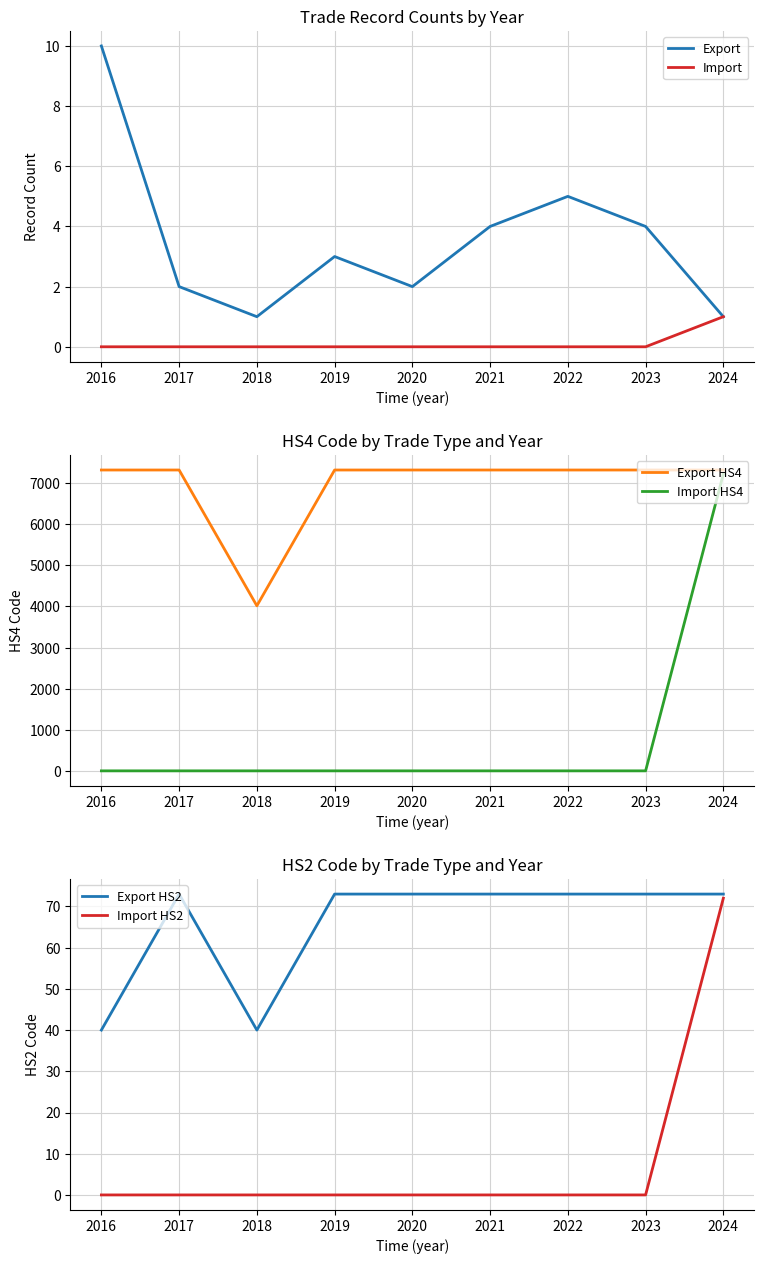

Reading right to left, transcribe all the data shown in this chart.

Export: 1	4	5	4	2	3	1	2	10
Import: 1	0	0	0	0	0	0	0	0
Export HS4: 7320	7320	7320	7320	7320	7320	4016	7320	7320
Import HS4: 7223	0	0	0	0	0	0	0	0
Export HS2: 73	73	73	73	73	73	40	73	40
Import HS2: 72	0	0	0	0	0	0	0	0